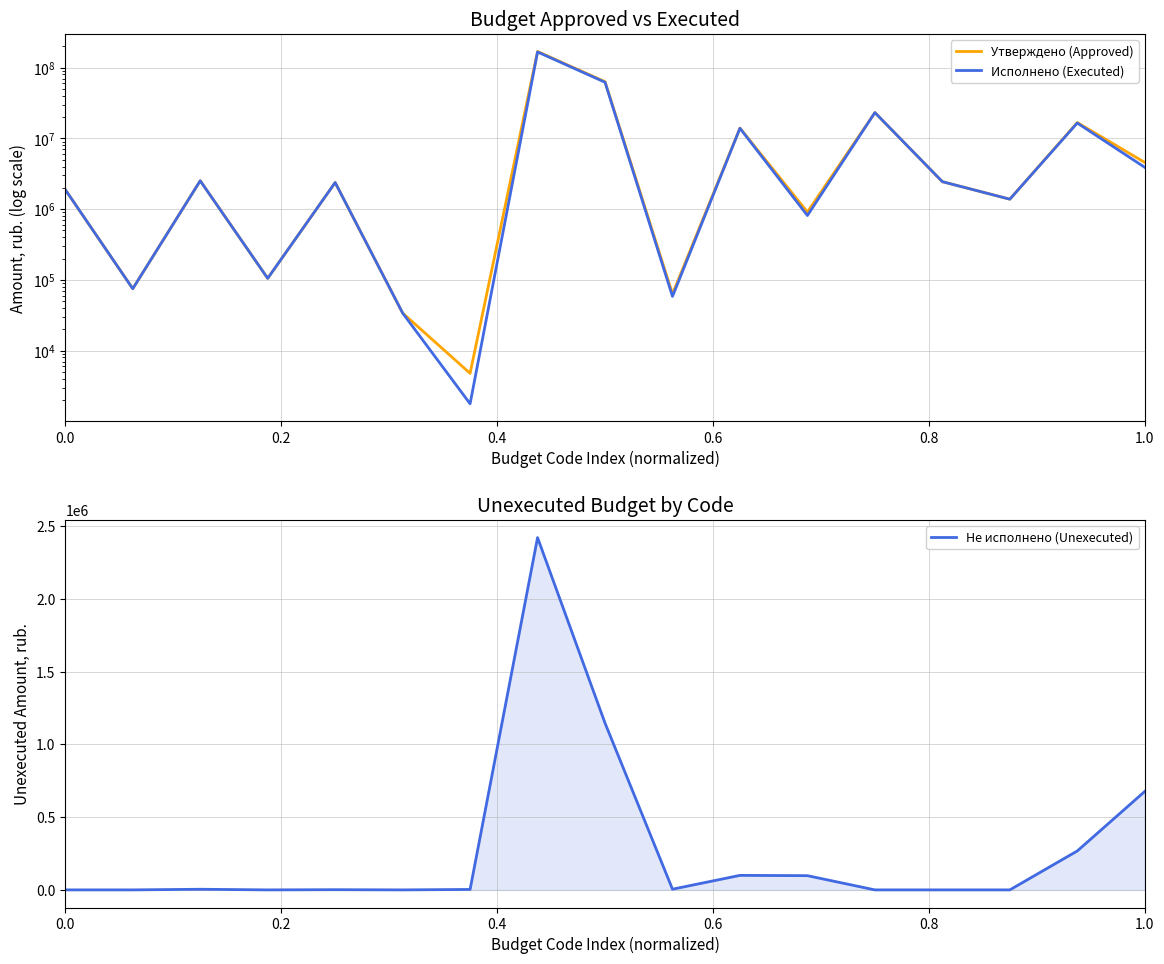

After their last crossing, which series has the higher values: Не исполнено (Unexecuted) or Исполнено (Executed)?

Исполнено (Executed)